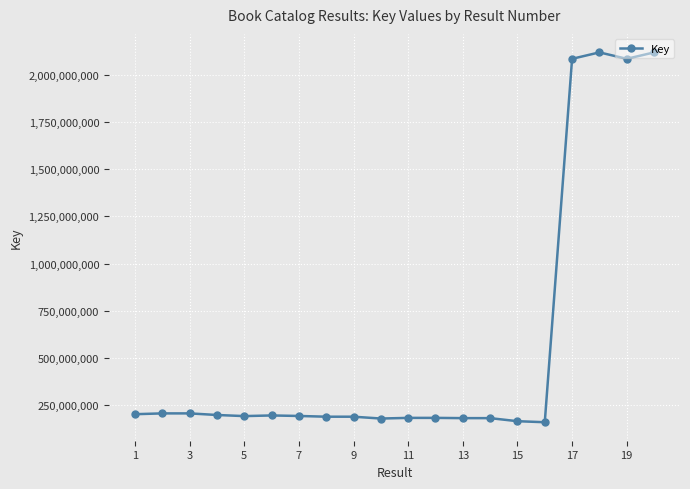

How many distinct data groups are displayed?

1